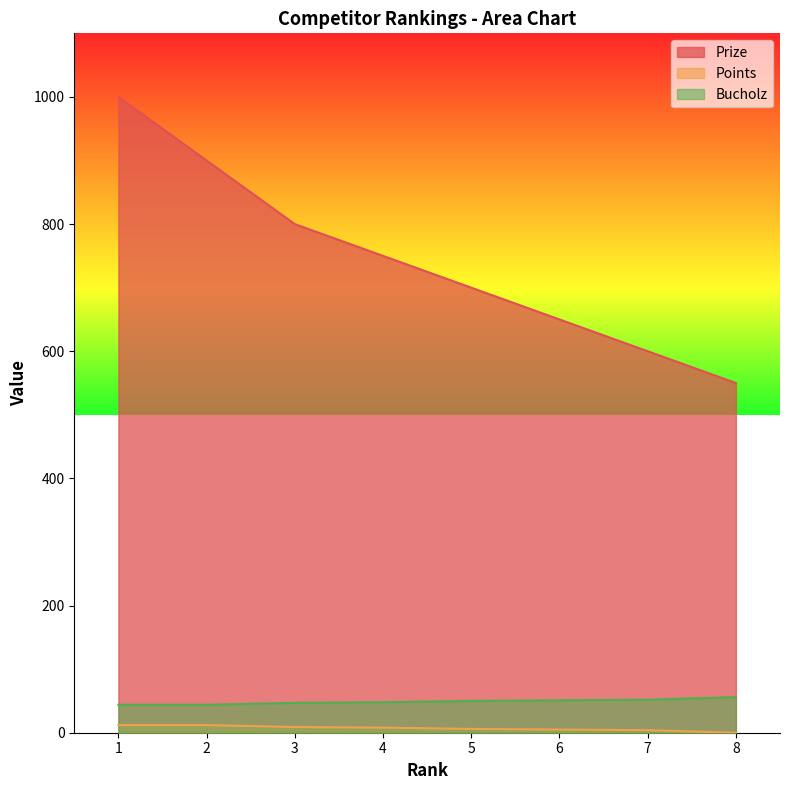

What is the value of the Prize point at the 1st from the left?

1000